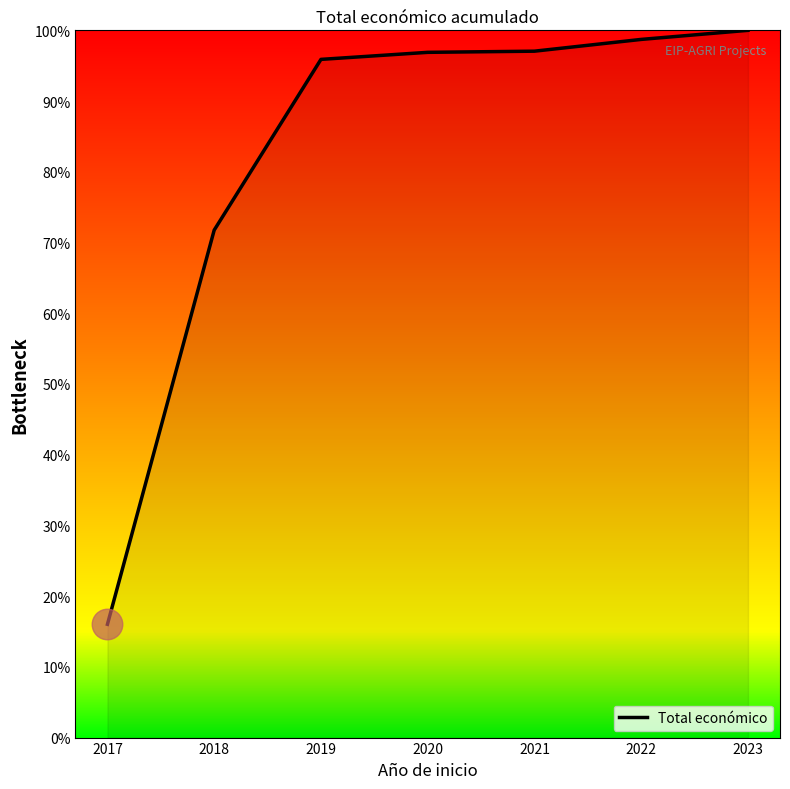

The chart shows a value of 167.3 at 2019. True or false?

False